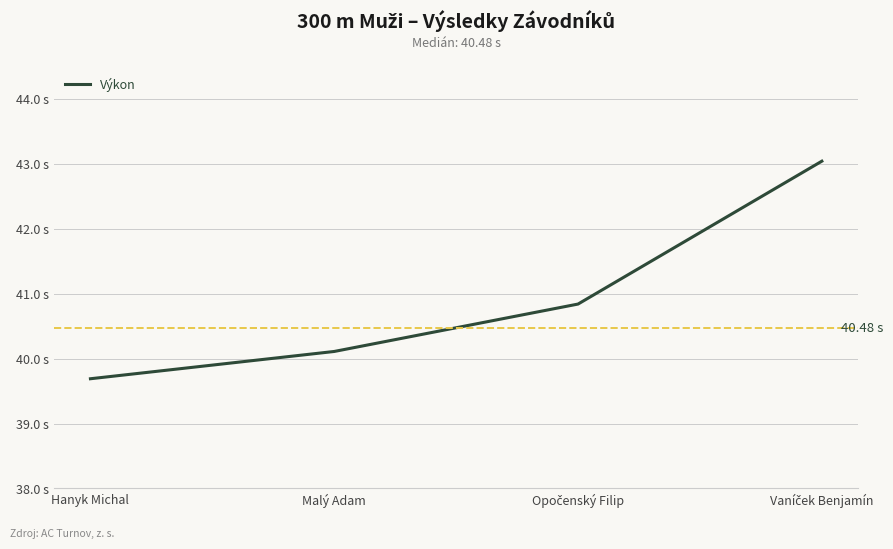

Does the chart have visible grid lines?

Yes